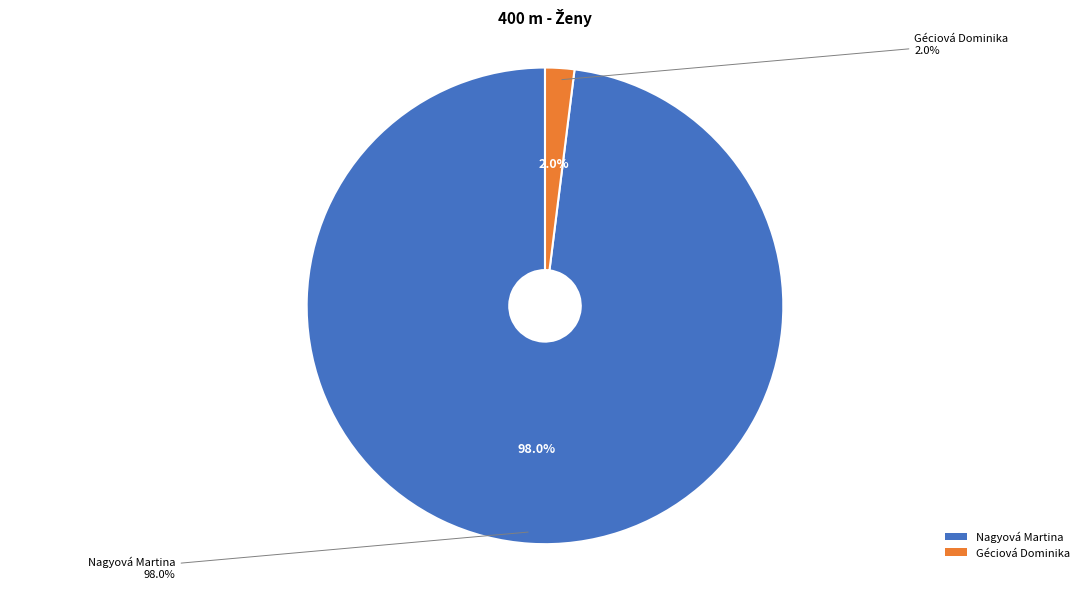

Which category has the smallest portion of the pie?

Géciová Dominika